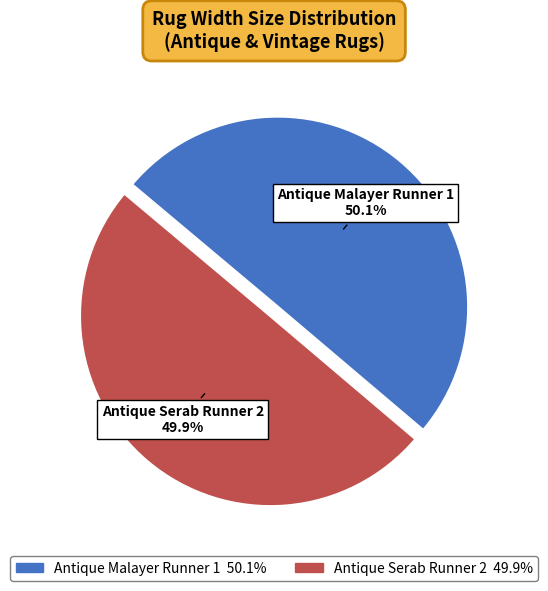

How many slices are in this pie chart?

2